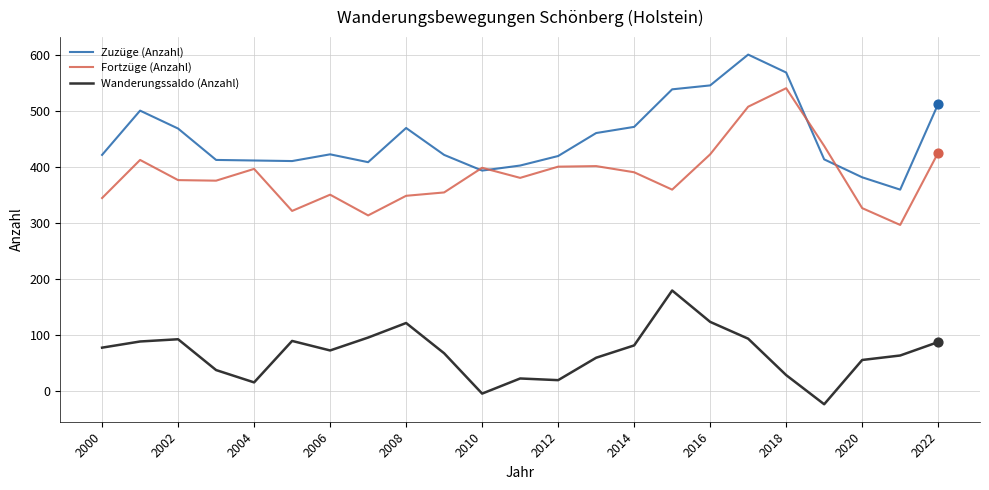

True or false: Zuzüge (Anzahl) and Wanderungssaldo (Anzahl) intersect in this chart.

False